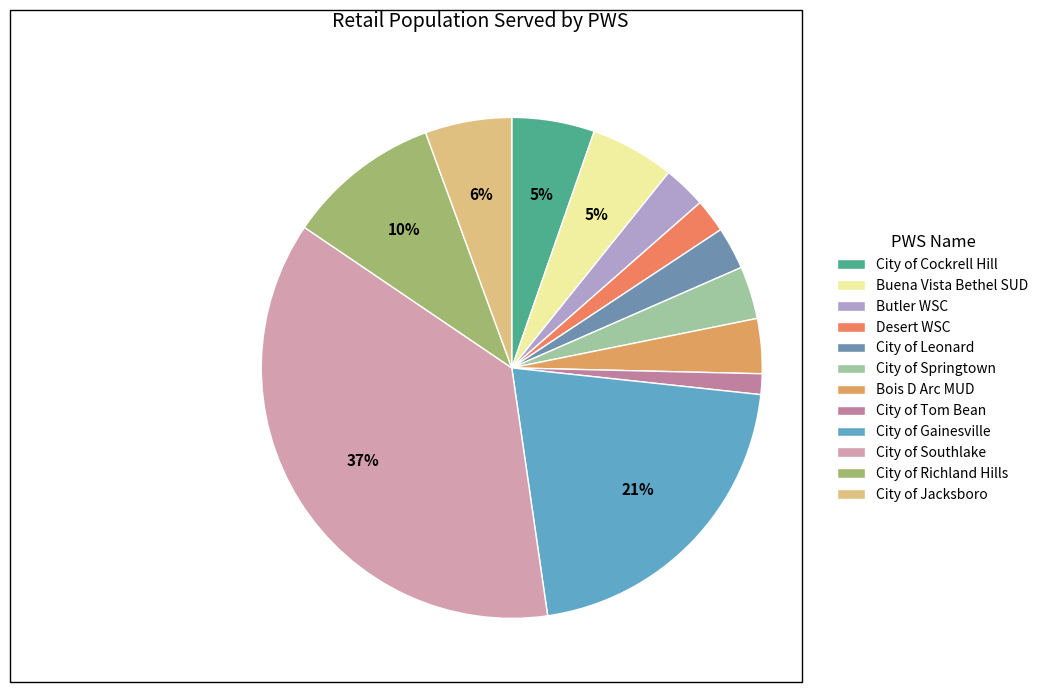

Count the number of slices in the pie.

12